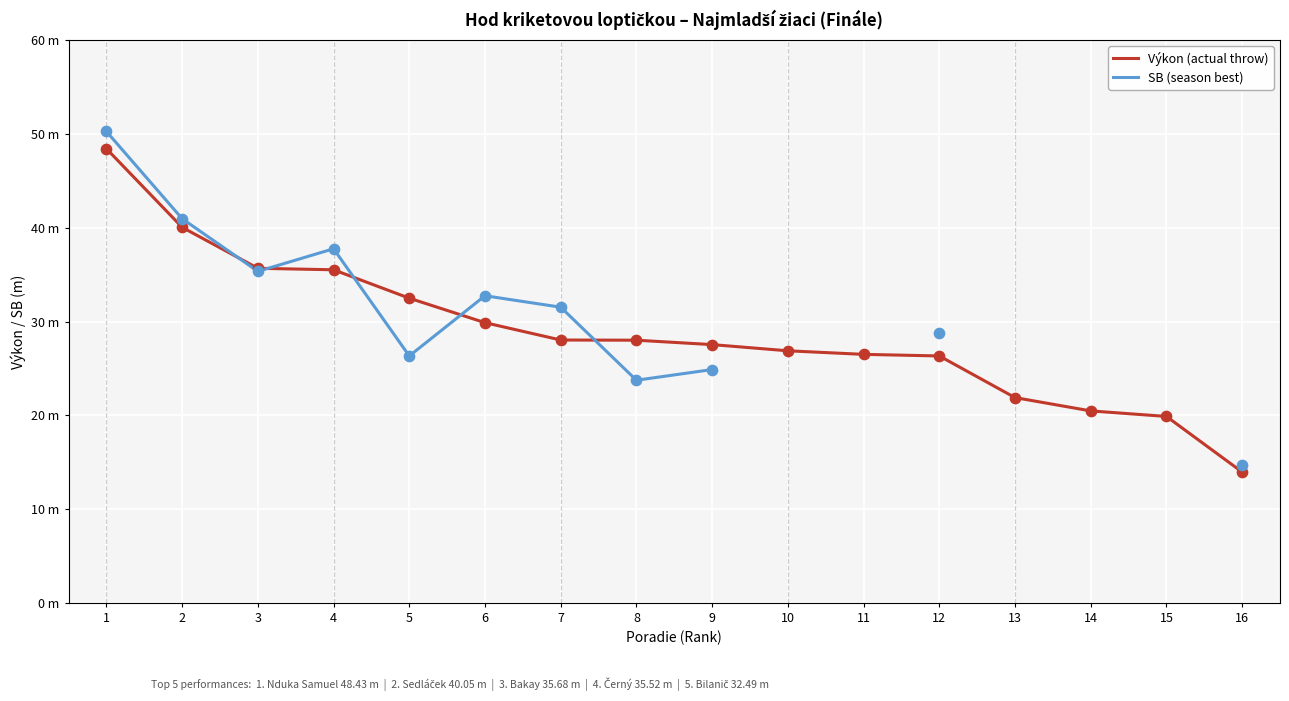

At how many categories does at least one series exceed 34?

4